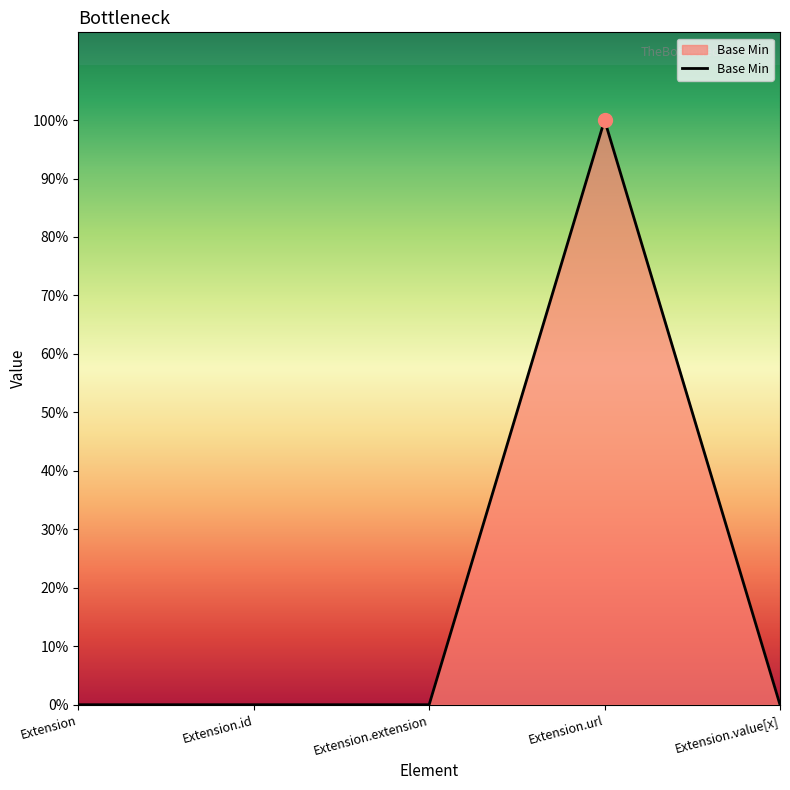

List the labels in order of value, smallest first.

Extension, Extension.id, Extension.extension, Extension.value[x], Extension.url